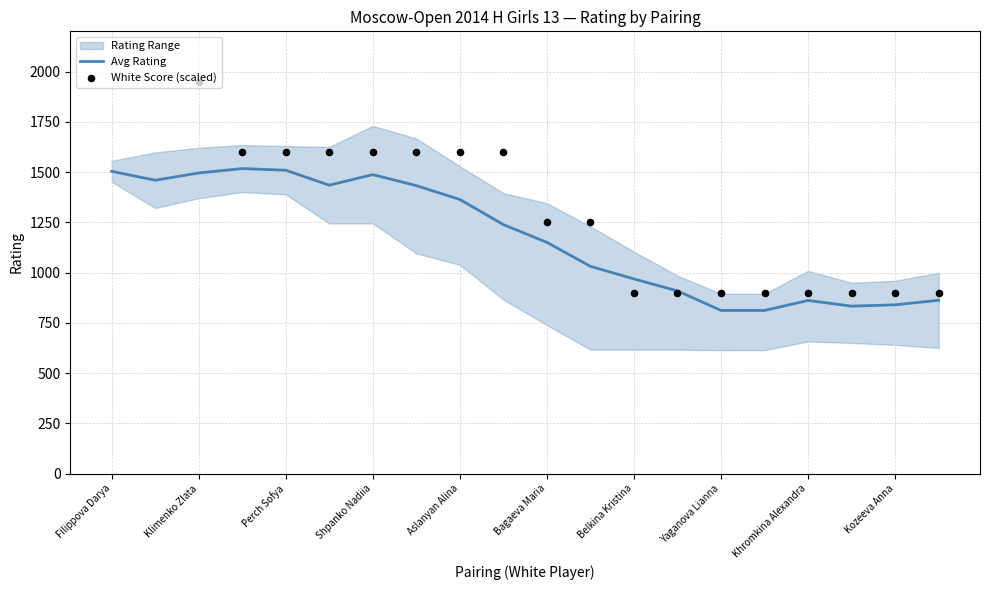

What is the minimum value for Avg Rating?

811.6